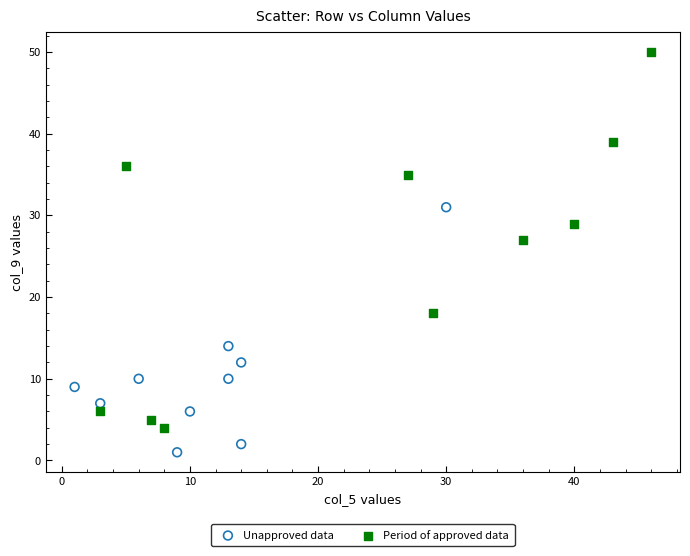

Which series contains the highest Y value?

Period of approved data